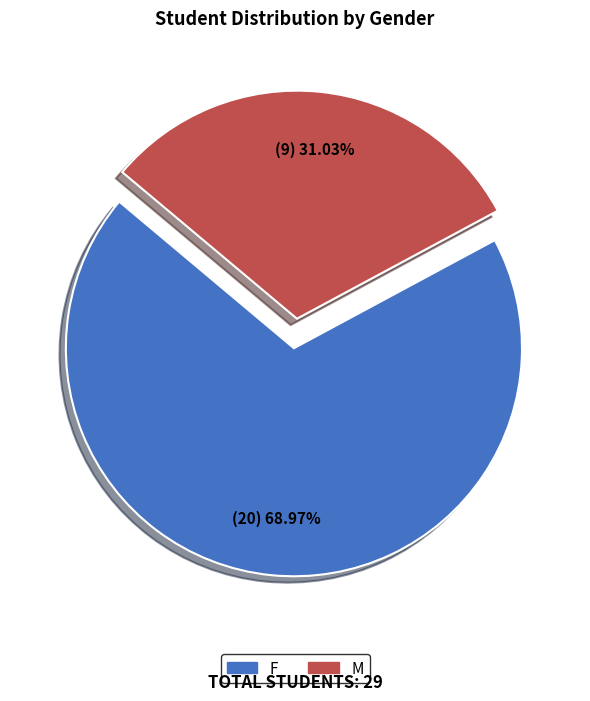

What is the total percentage of F and M?

100.0%